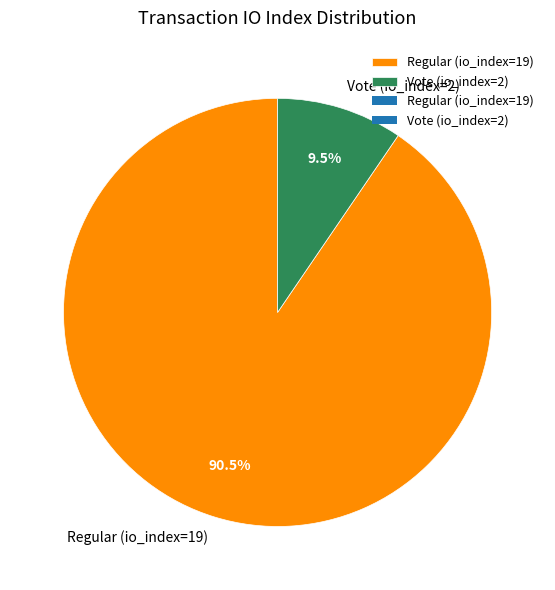

What is the total percentage of Regular (io_index=19) and Vote (io_index=2)?

100.0%